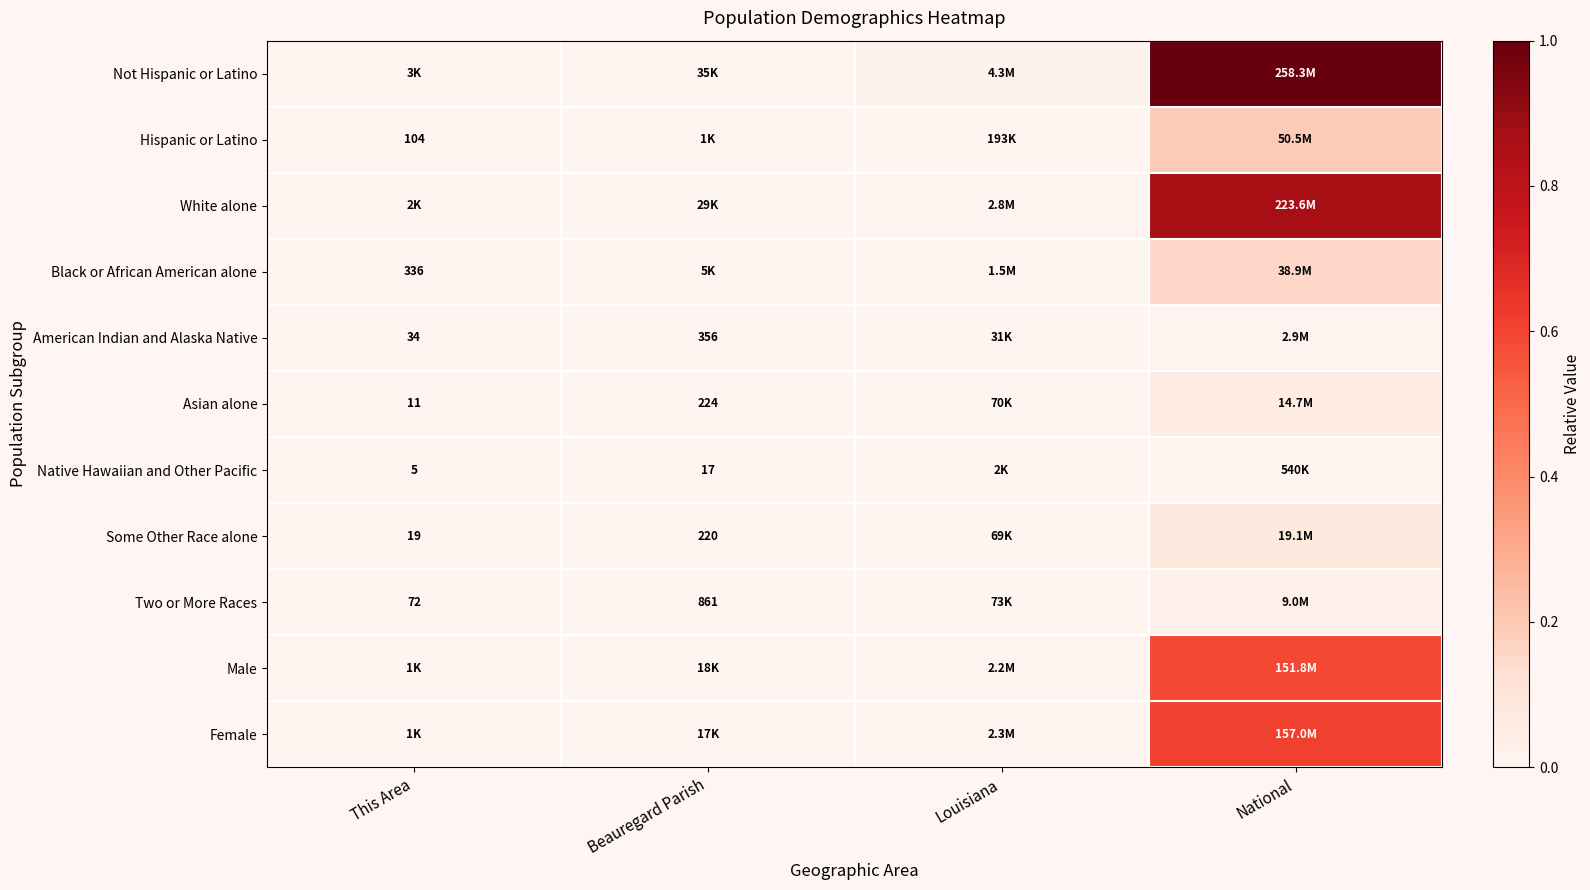

At which label is Male closest to 0?

This Area